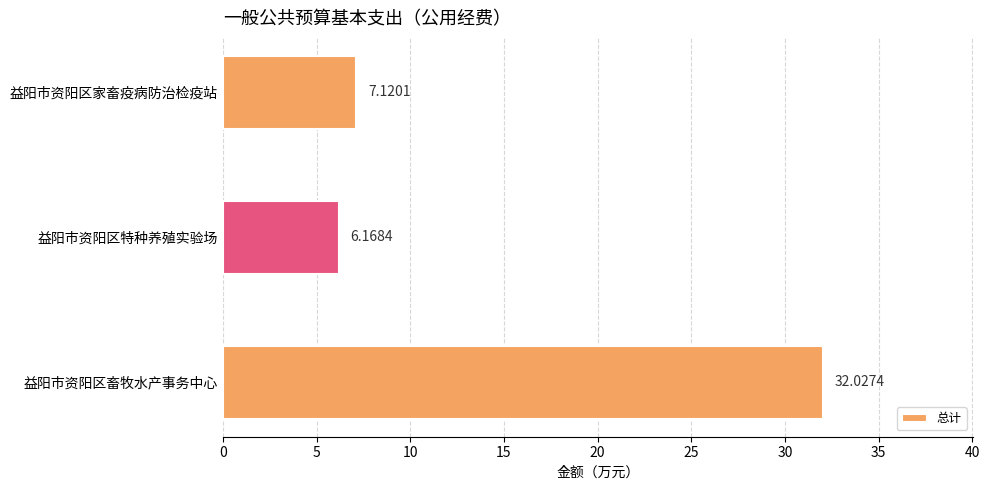

Which category has the lowest value across all series?

益阳市资阳区特种养殖实验场